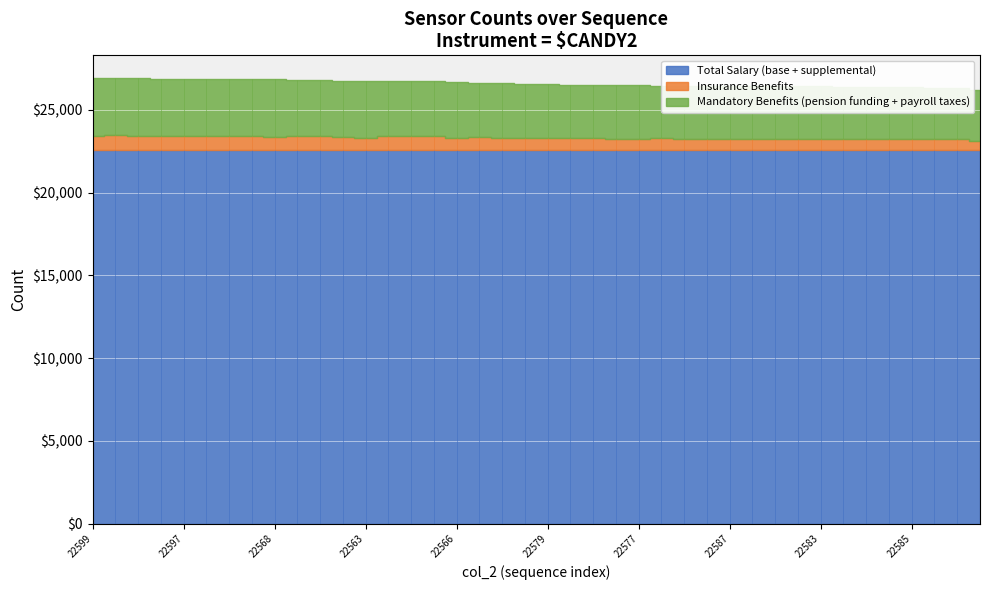

At which label does Insurance Benefits reach its minimum?

22571